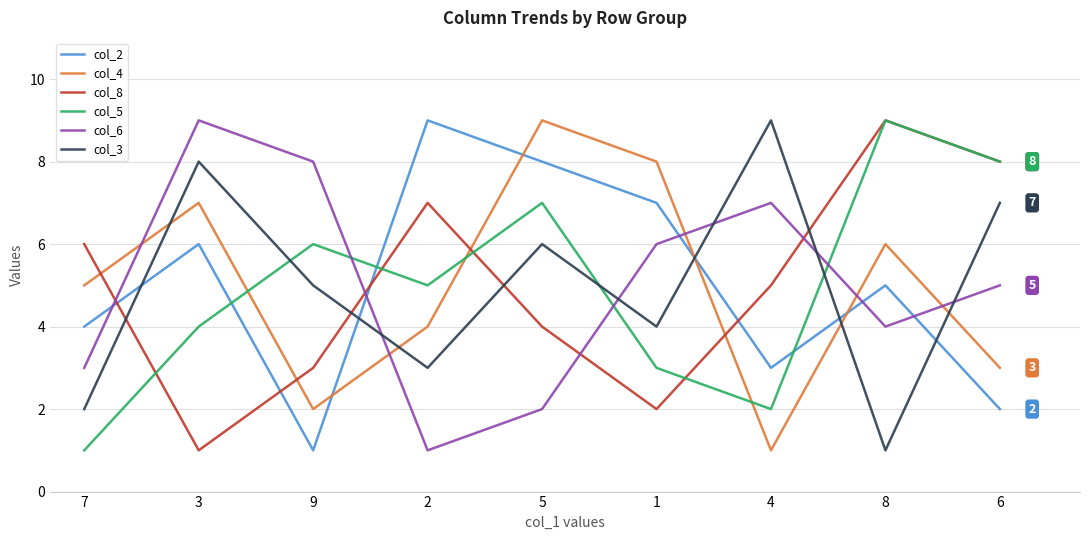

Between which two adjacent categories do col_3 and col_4 first intersect?

7 and 3